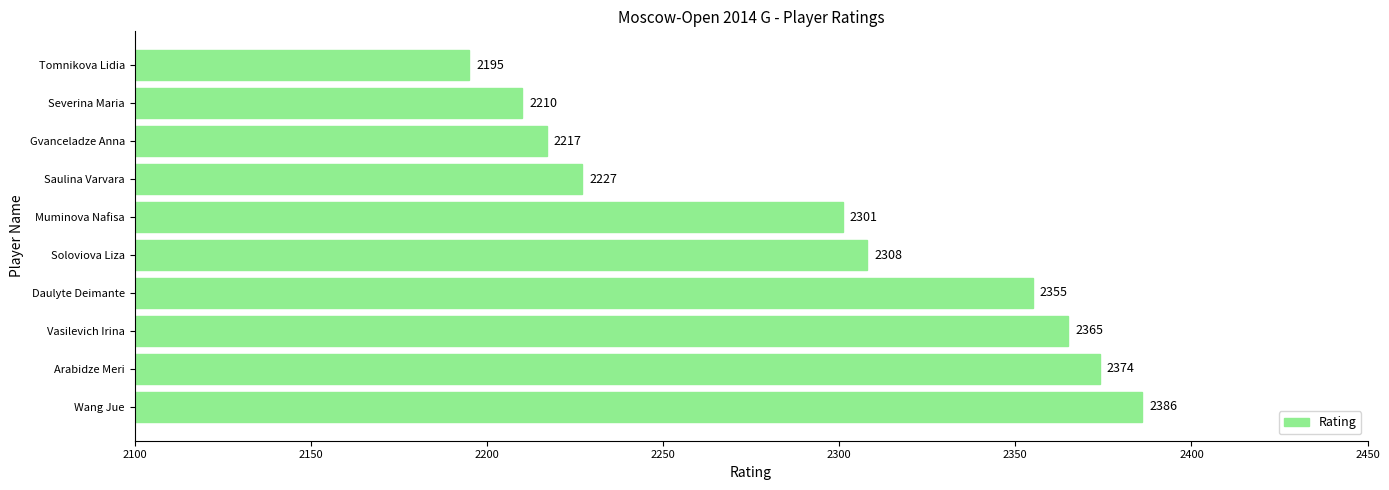

Rank the categories by value from lowest to highest.

Tomnikova Lidia, Severina Maria, Gvanceladze Anna, Saulina Varvara, Muminova Nafisa, Soloviova Liza, Daulyte Deimante, Vasilevich Irina, Arabidze Meri, Wang Jue